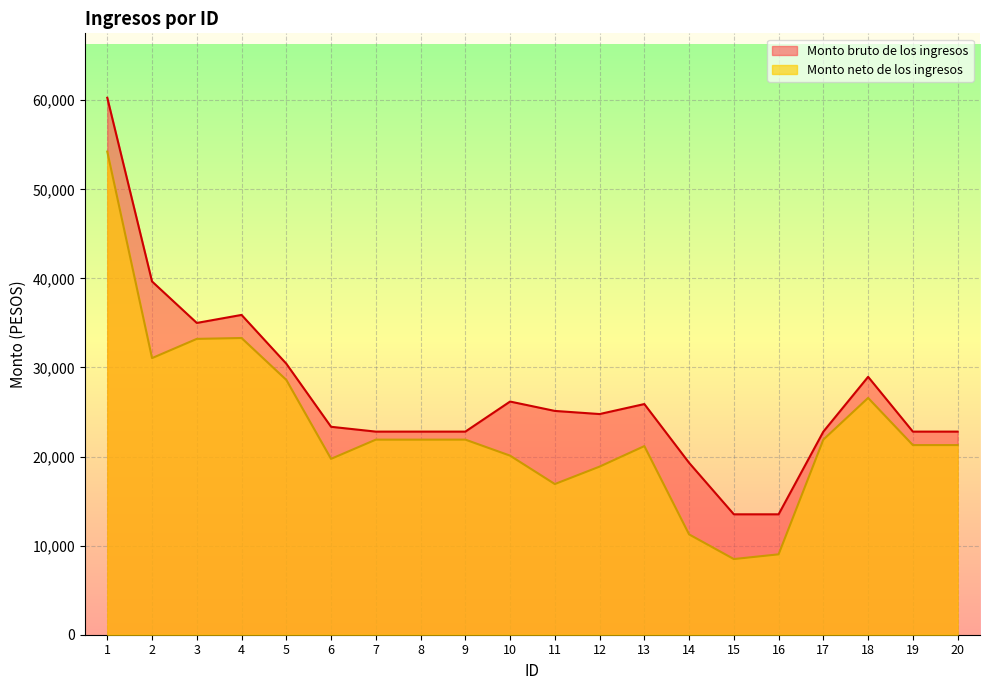

Is it true that Monto bruto de los ingresos equals 44926.4 at 11?

False